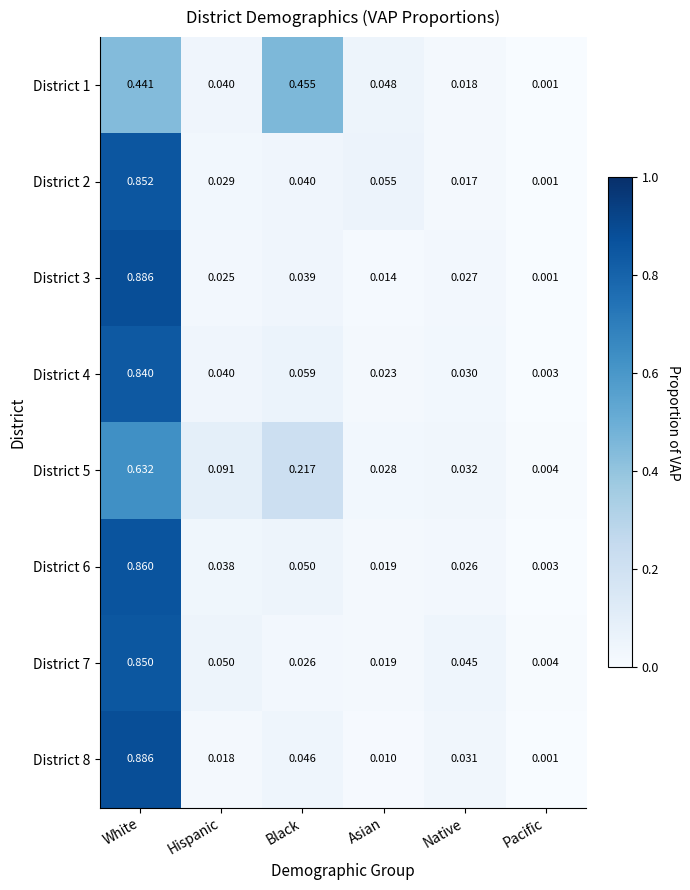

List the labels in order of District 7 value, largest first.

White, Hispanic, Native, Black, Asian, Pacific